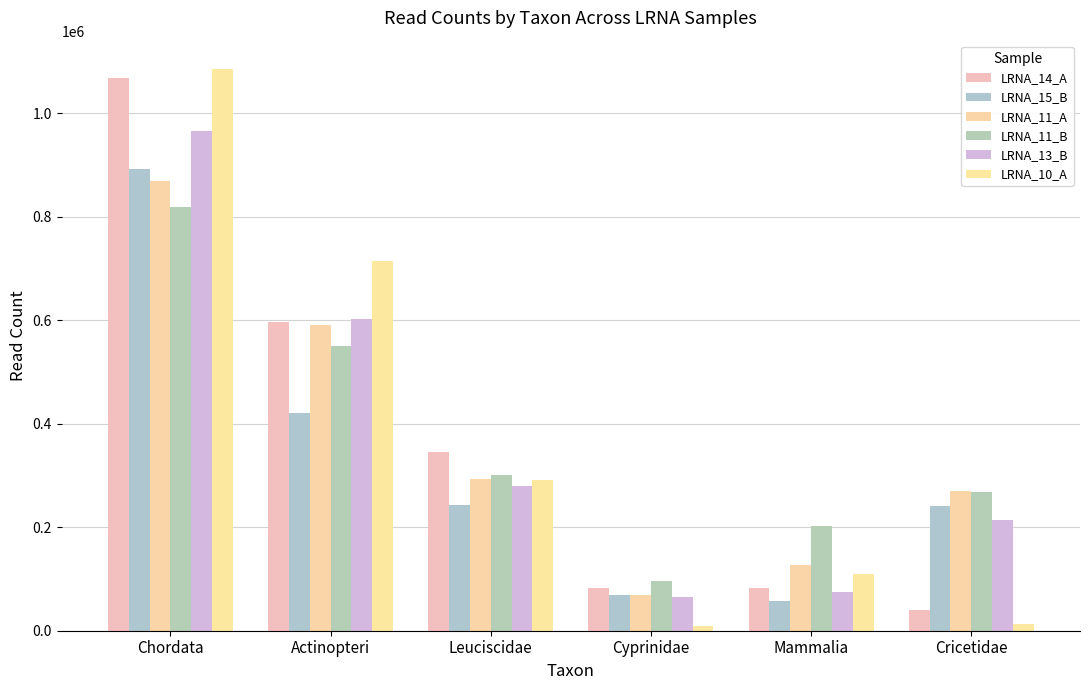

At which category does the chart reach its minimum across all series?

Cyprinidae